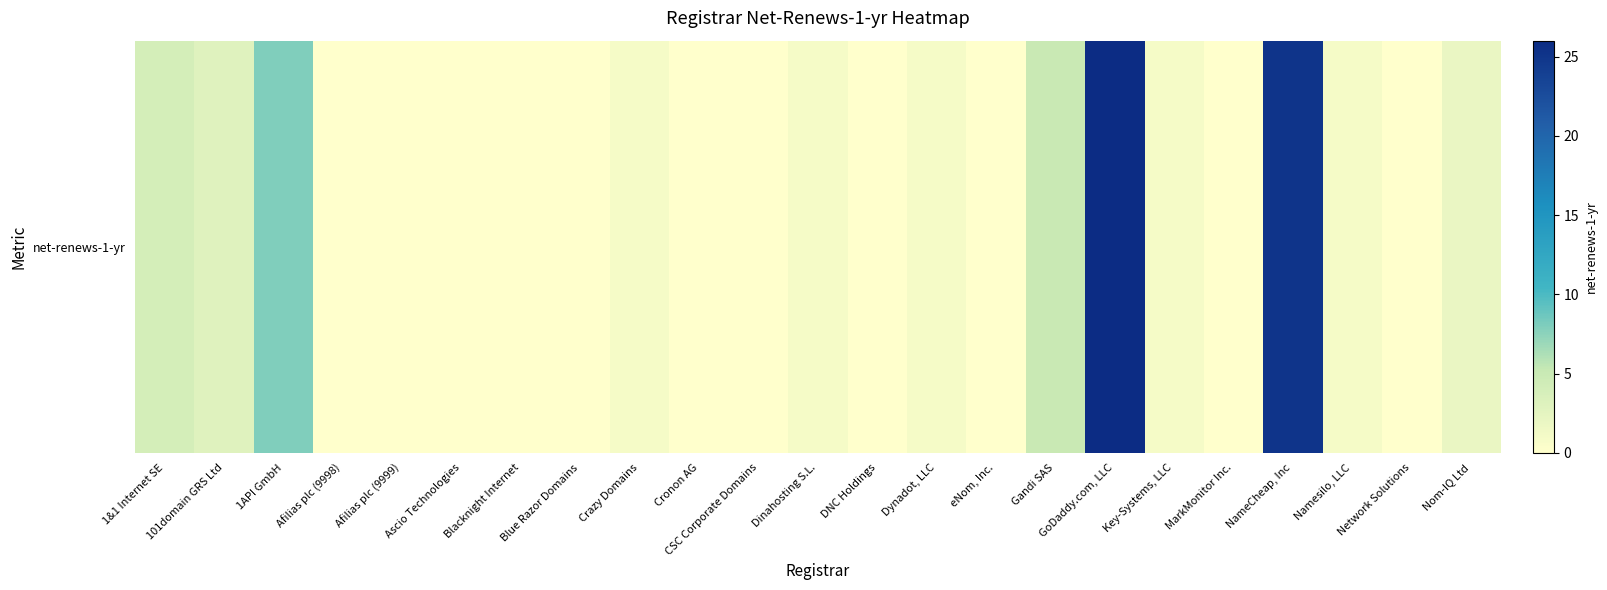

What is the sum of the values at Crazy Domains and Afilias plc (9998)?

1